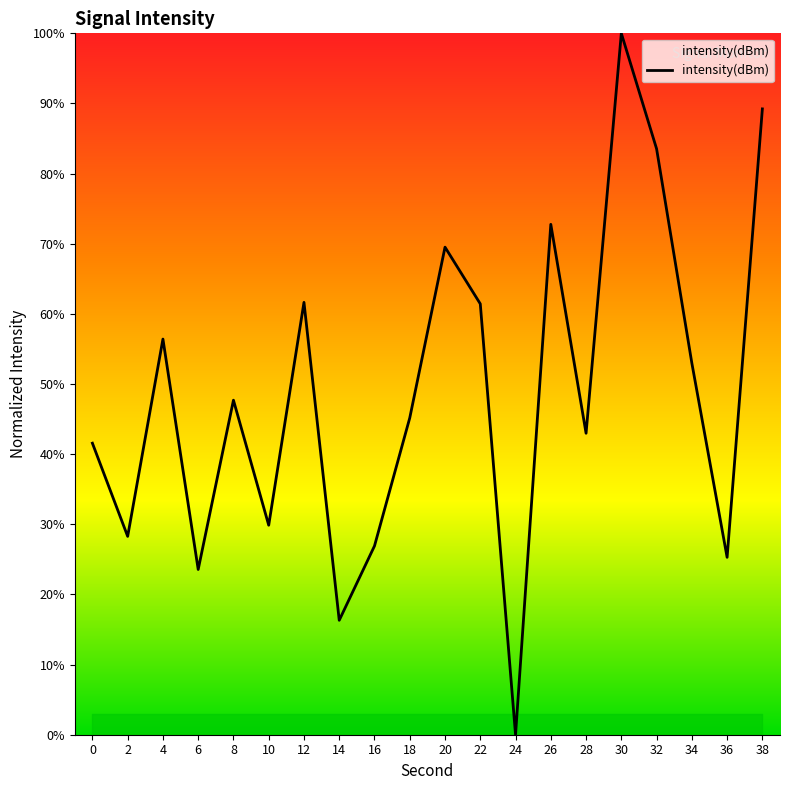

At which category does the data reach its first local peak?

4